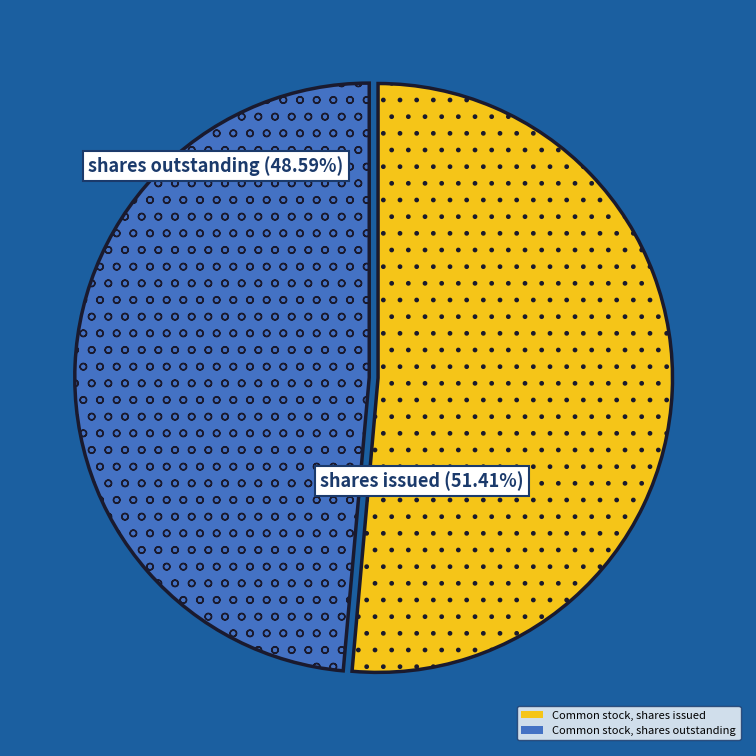

Is it true that Common stock, shares outstanding is 49% of the pie?

True